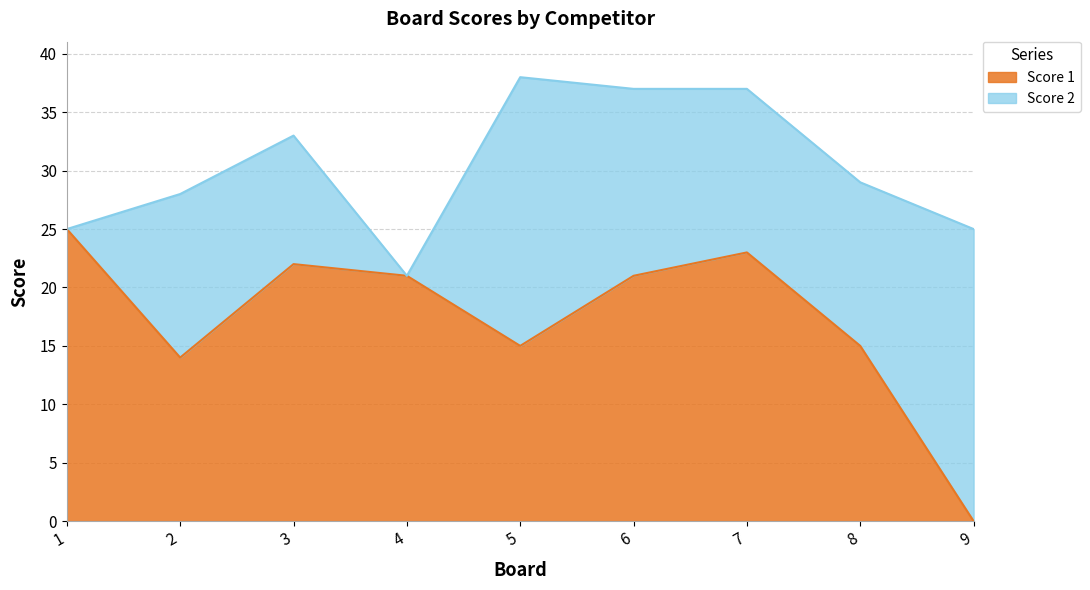

True or false: Score 1 has a value of 17 at 1.

False